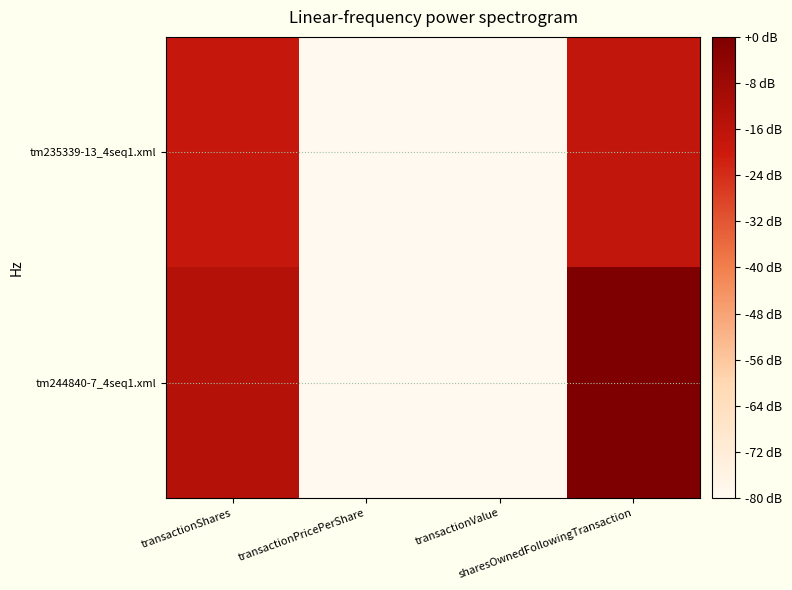

How many categories are shown in the chart?

4